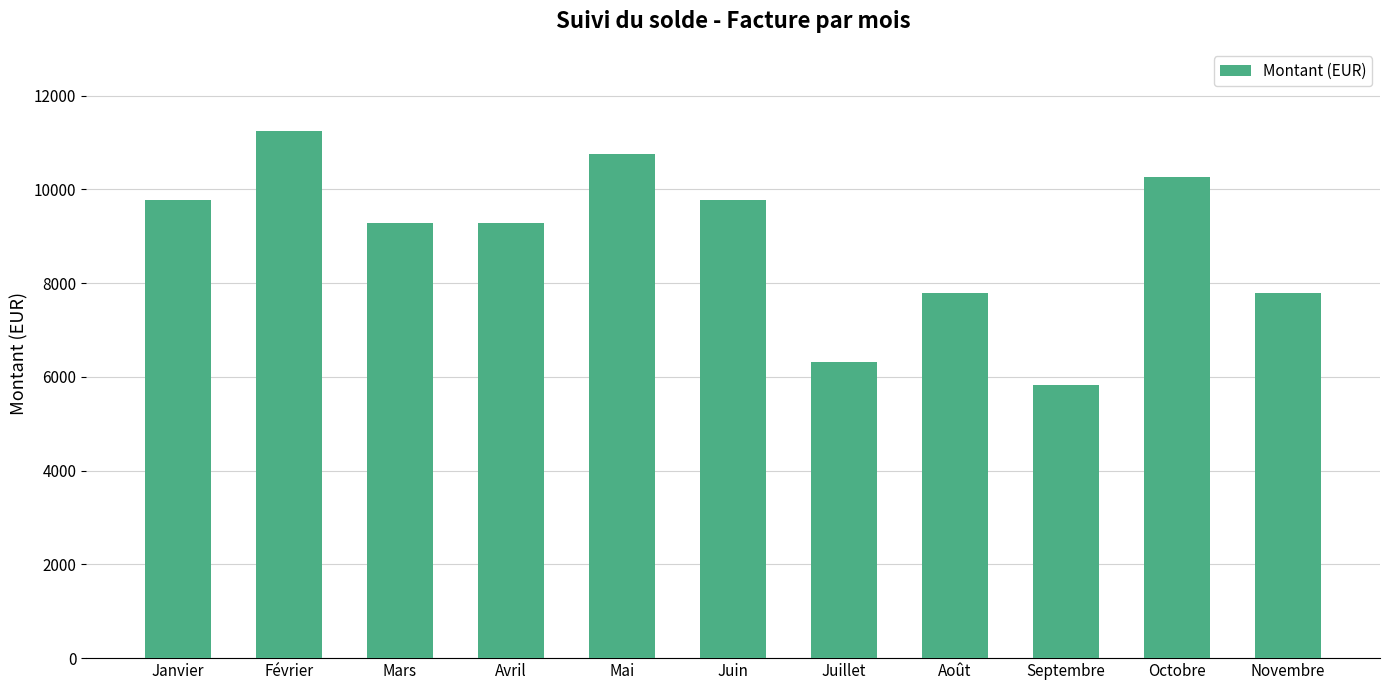

The chart shows a value of 5831.4 at Septembre. True or false?

True